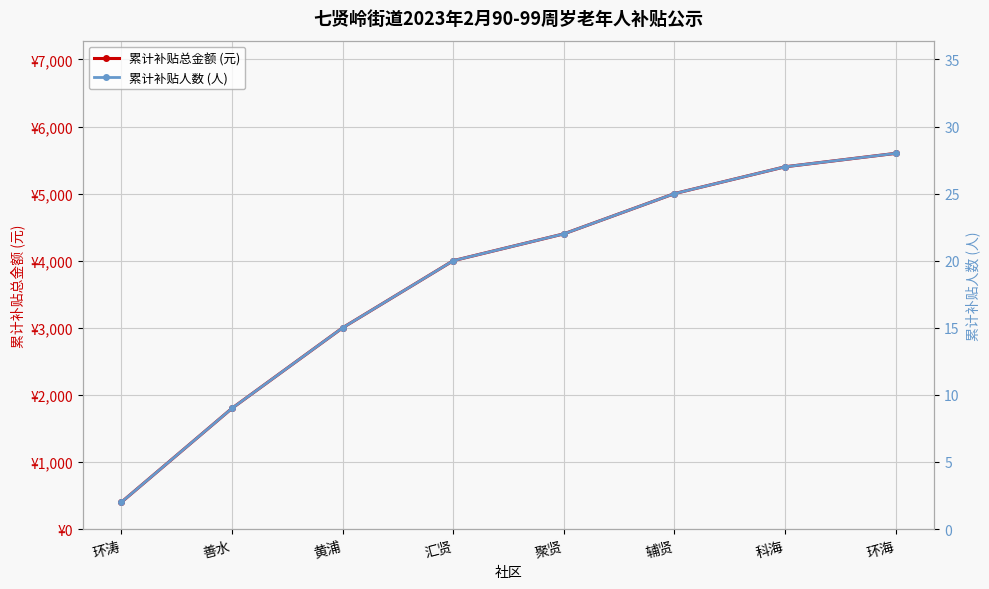

Where does the 累计补贴总金额 (元) series first go above 4400?

辅贤